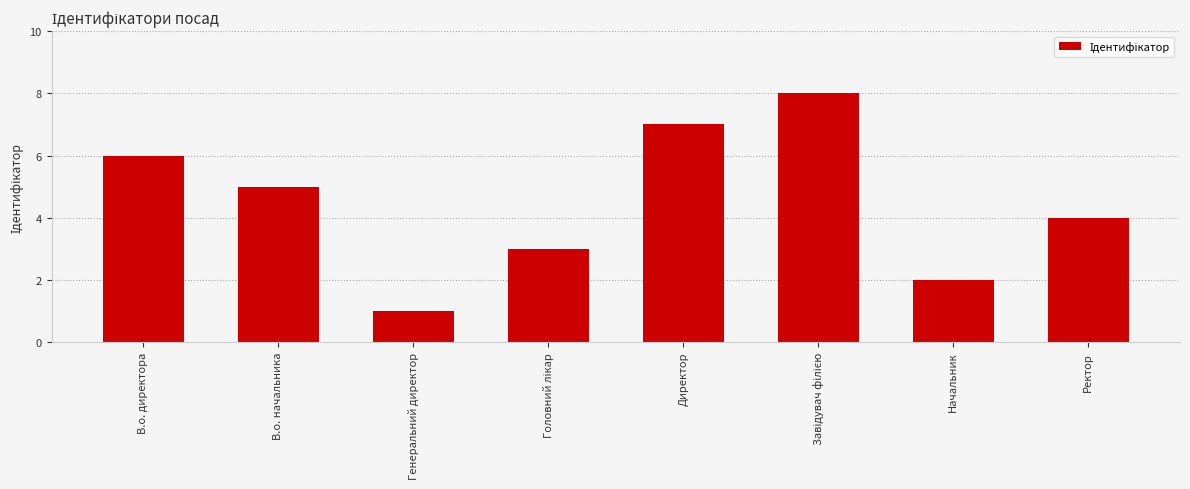

Reading left to right, what are all the values shown in this chart?

6	5	1	3	7	8	2	4